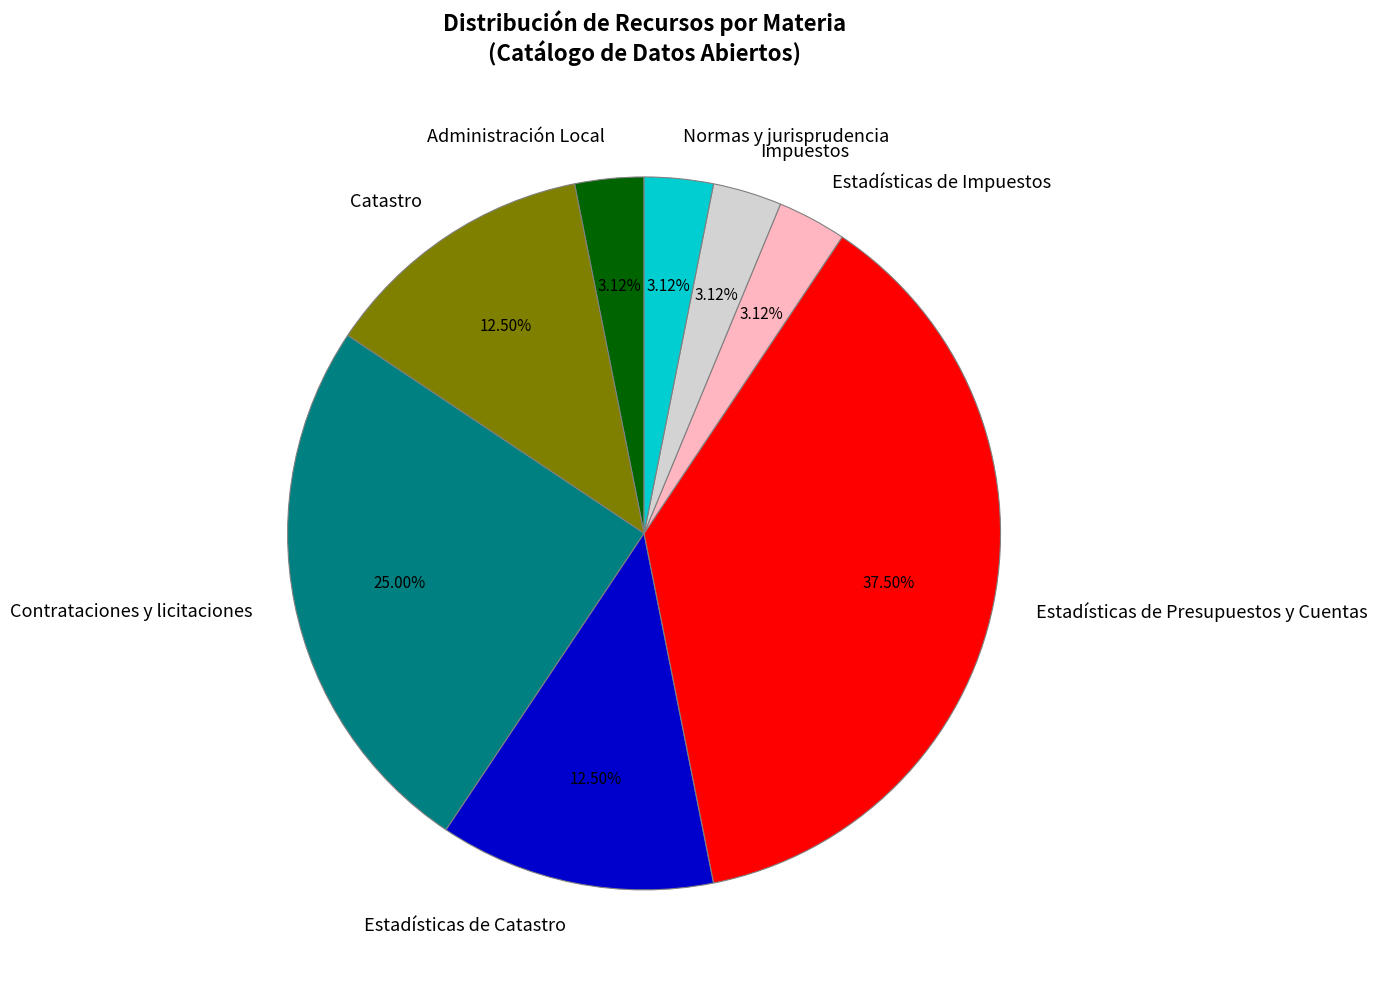

Approximately how many times larger is the value at Contrataciones y licitaciones compared to Estadísticas de Impuestos?

8.0